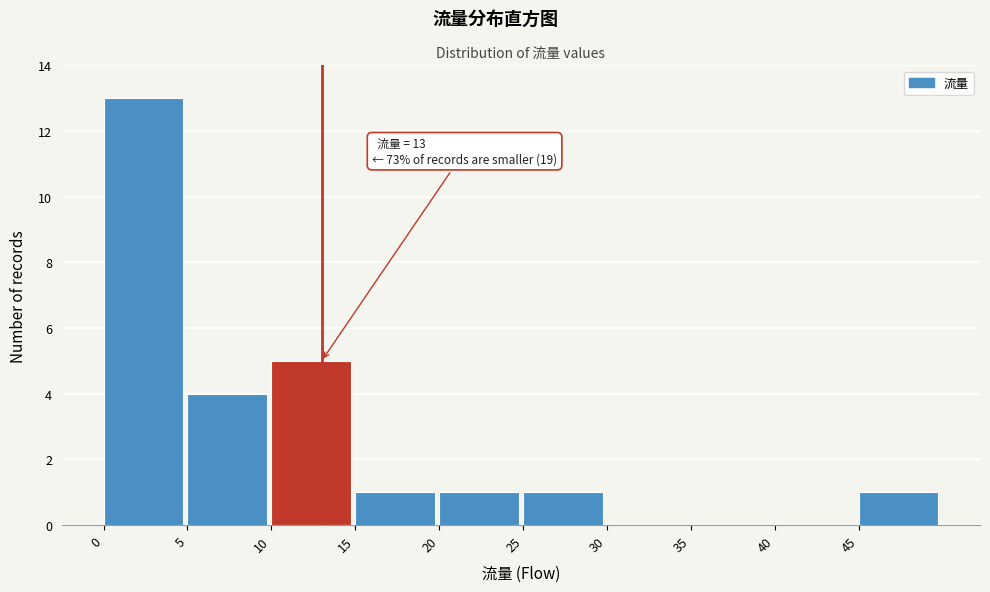

Over which range of the x-axis is the bar tallest?

0 to 5